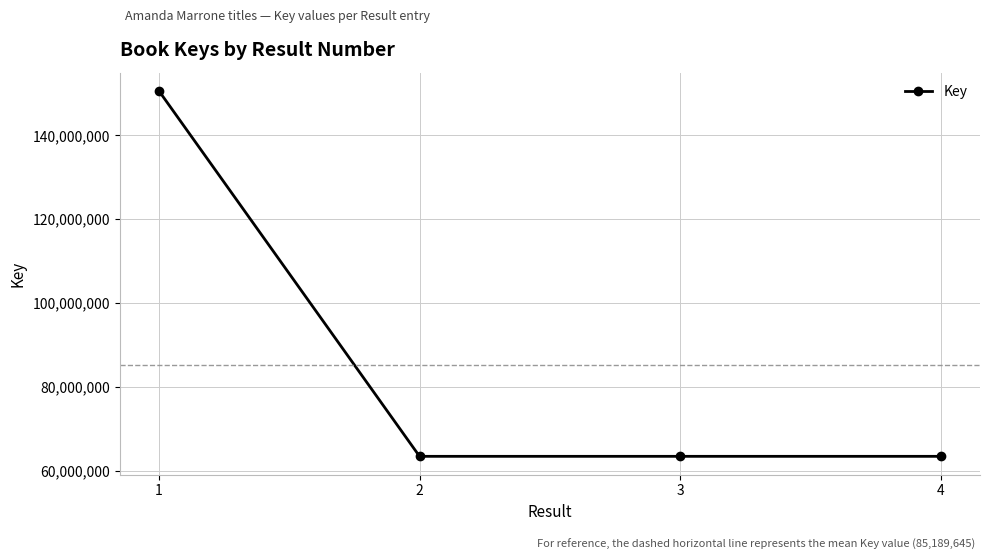

Is it true that the value at 3 is 63382780?

True